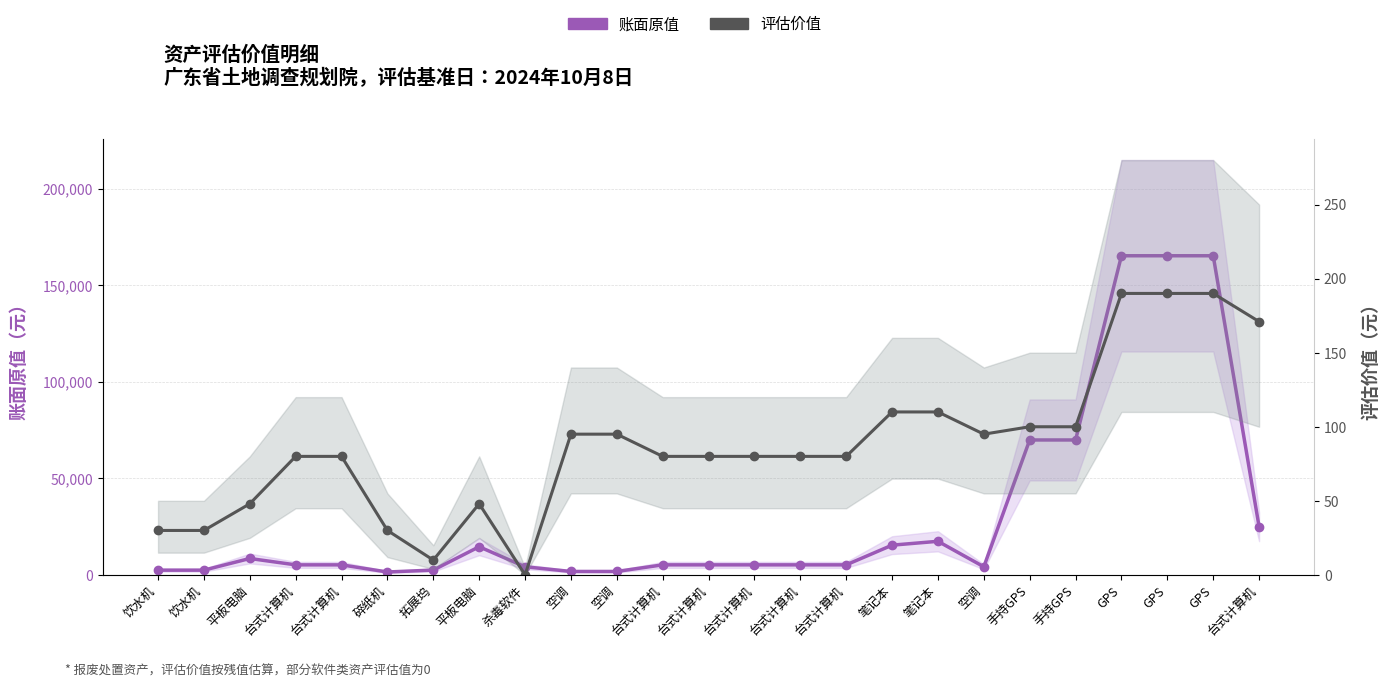

Rank the categories by 评估价值 value from lowest to highest.

杀毒软件, 拓展坞, 饮水机, 饮水机, 碎纸机, 平板电脑, 平板电脑, 台式计算机, 台式计算机, 台式计算机, 台式计算机, 台式计算机, 台式计算机, 台式计算机, 空调, 空调, 空调, 手持GPS, 手持GPS, 笔记本, 笔记本, 台式计算机, GPS, GPS, GPS